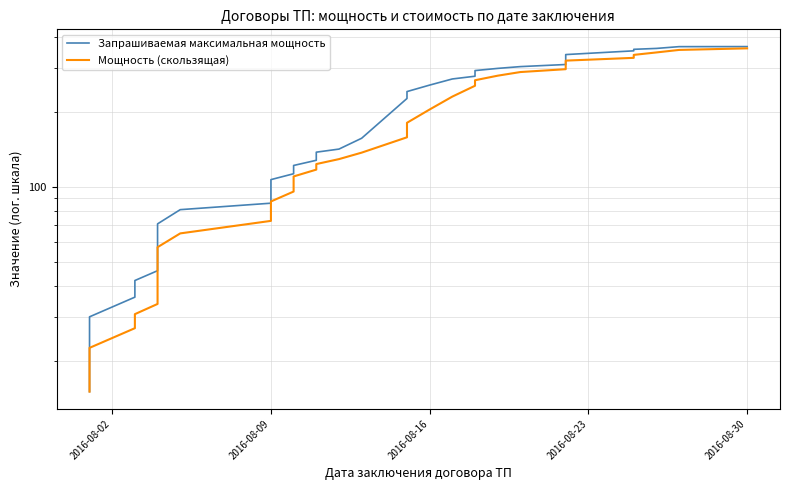

Rank the series by their average value, from lowest to highest.

Мощность (скользящая), Запрашиваемая максимальная мощность